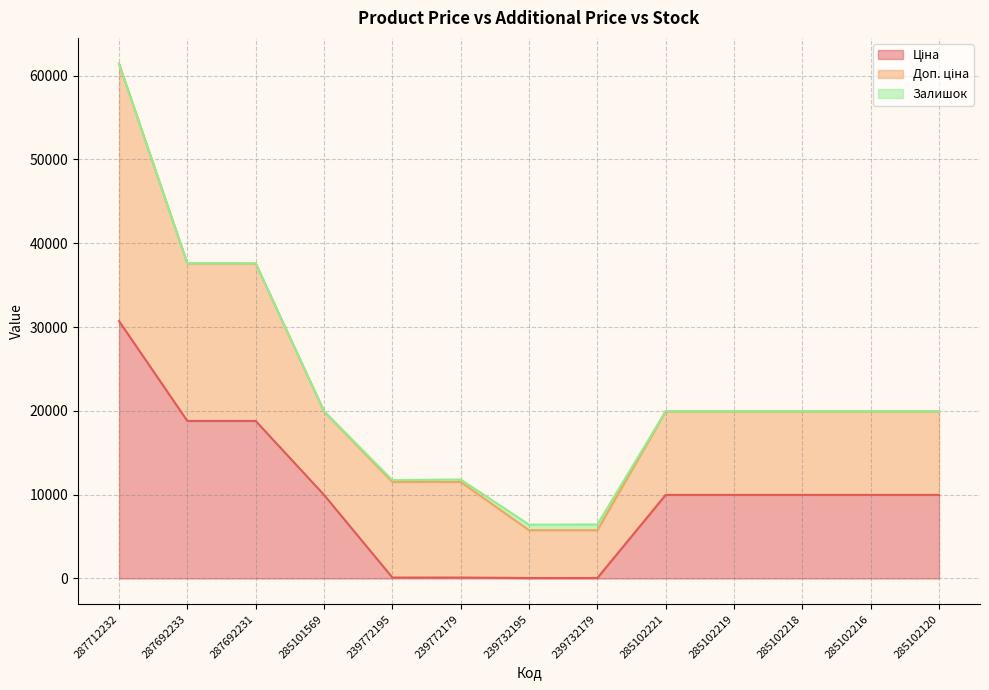

At which label is Доп. ціна closest to 18211?

287692233